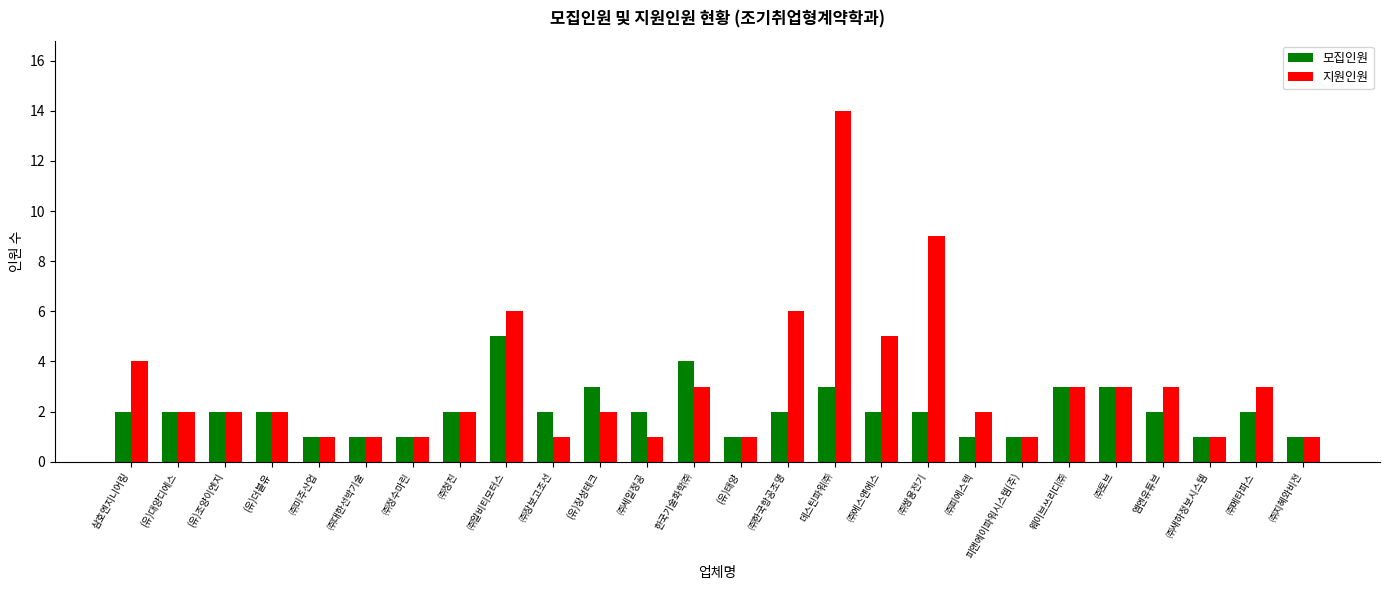

What is the maximum value shown in the chart?

14